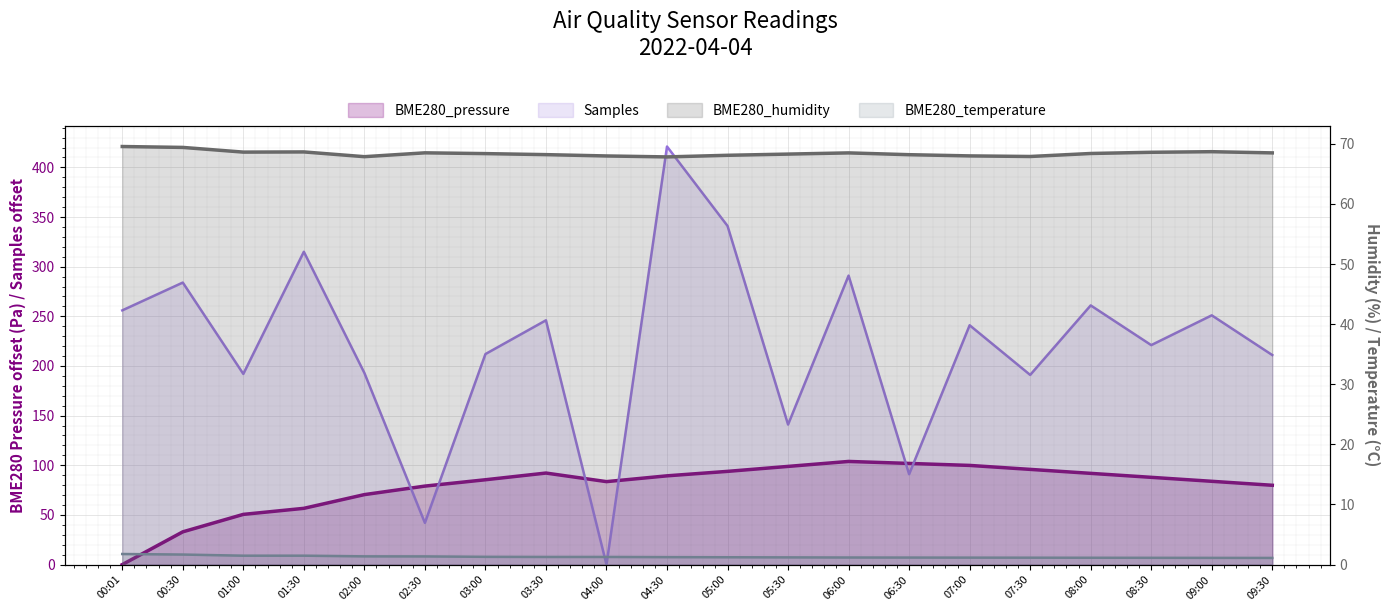

Reading left to right, what are all the values shown in this chart?

BME280_pressure: 0.0	33.0	50.6	56.6	70.5	79.0	85.4	92.2	83.5	89.4	93.9	98.9	103.9	101.9	99.9	95.9	91.9	87.9	83.9	79.9
Samples: 256.0	284.0	192.0	315.0	193.0	42.0	212.0	246.0	0.0	421.0	341.0	141.0	291.0	91.0	241.0	191.0	261.0	221.0	251.0	211.0
BME280_humidity: 69.6	69.4	68.6	68.7	67.9	68.5	68.4	68.2	68.0	67.8	68.1	68.3	68.5	68.2	68.0	67.9	68.4	68.6	68.7	68.5
BME280_temperature: 1.8	1.7	1.5	1.5	1.4	1.4	1.3	1.3	1.3	1.2	1.2	1.2	1.2	1.2	1.2	1.1	1.1	1.1	1.1	1.1